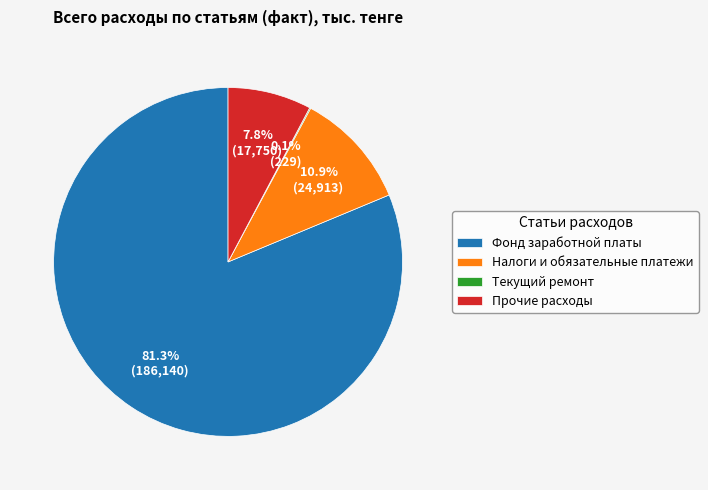

True or false: Налоги и обязательные платежи accounts for 22% of the total.

False